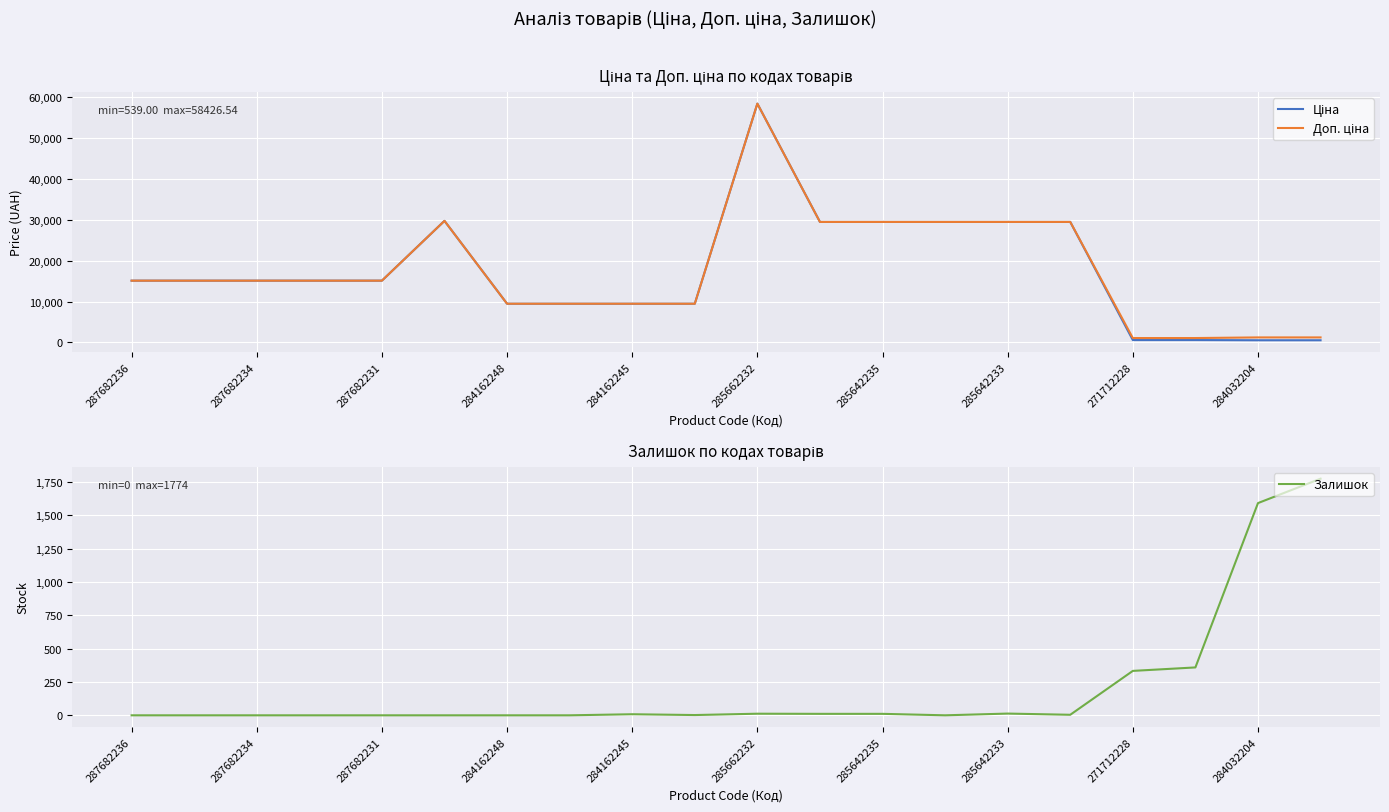

The value of Залишок at 287682234 is 0. True or false?

True